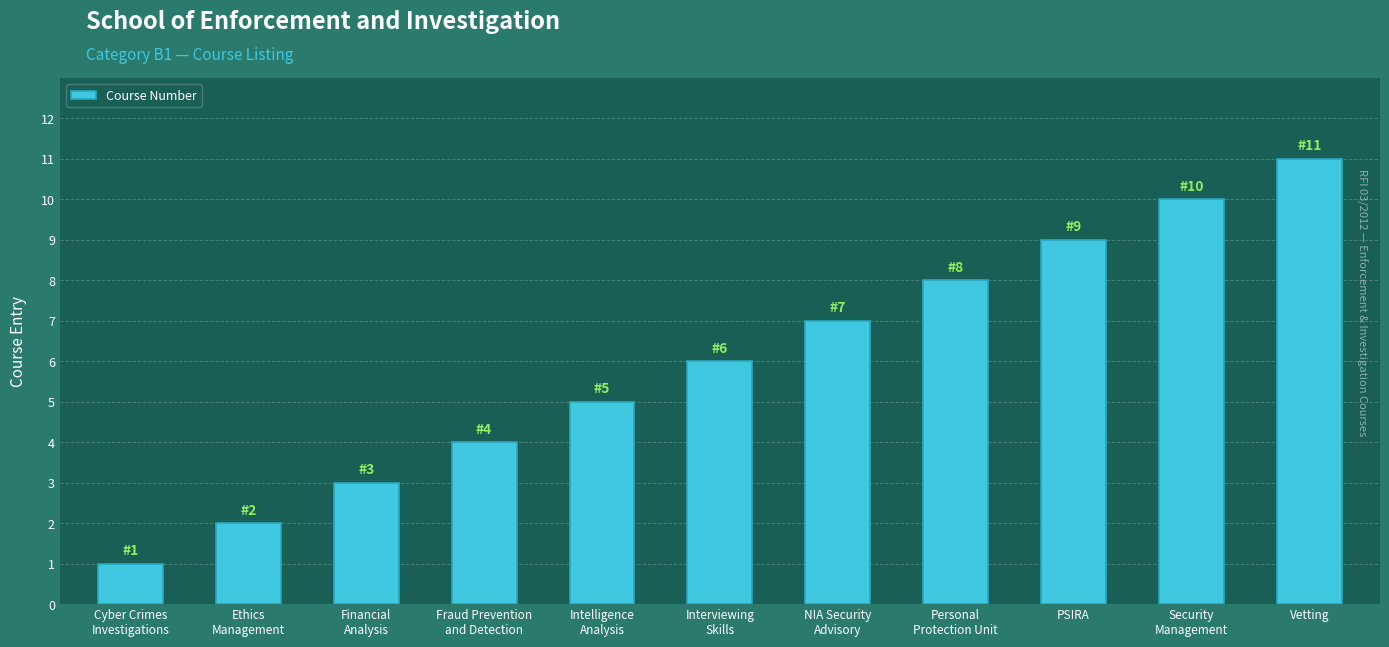

What is the smallest value displayed?

1